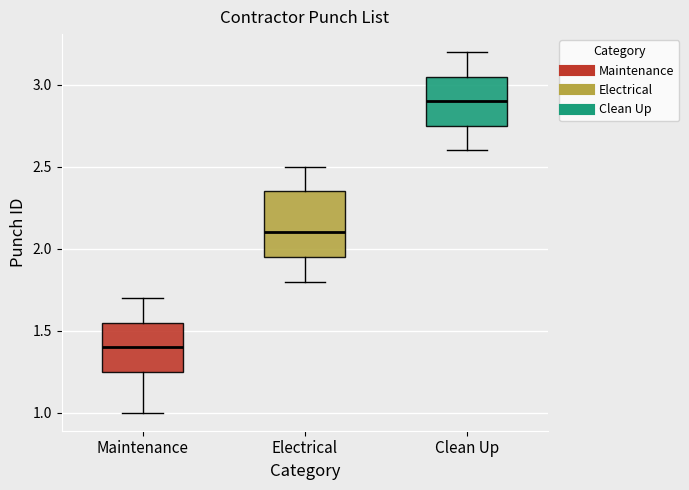

Where is the upper edge of the box for Clean Up on the y-axis? The values are not printed on the chart, so give them approximately, as read against the axis.

3.05